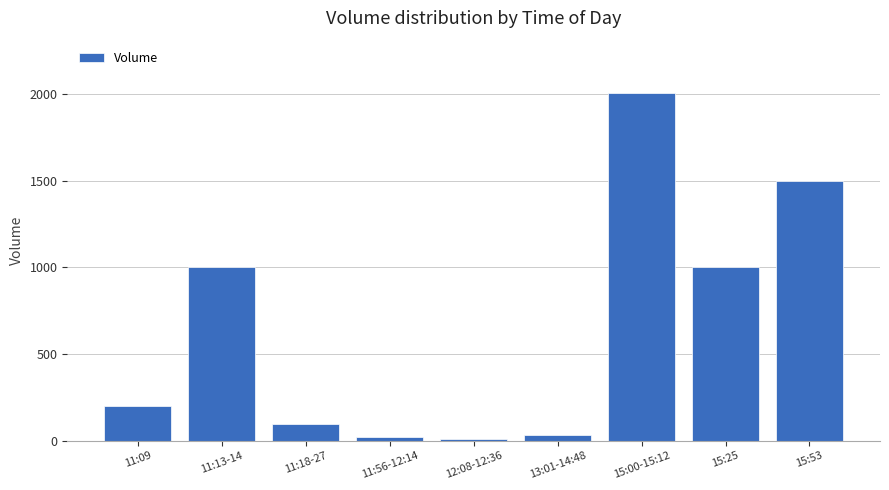

Which category has the highest value across all series?

15:00-15:12